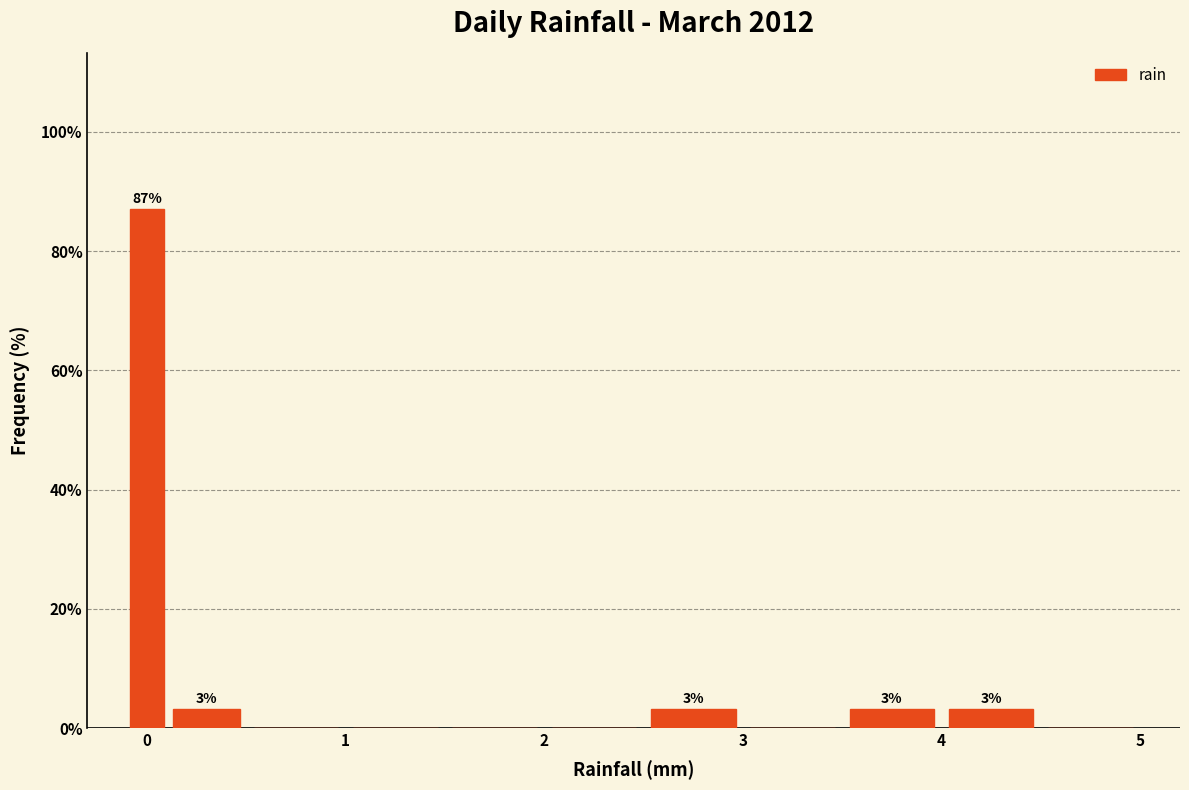

Around what value on the x-axis is the tallest bar? Give the approximate position of its centre, as read against the axis.

0.0